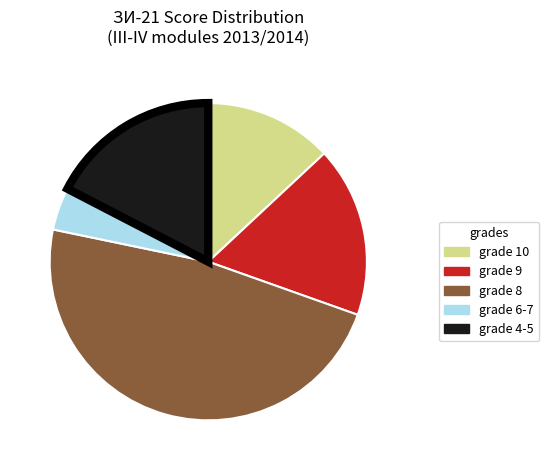

Is there a majority slice in this chart?

No